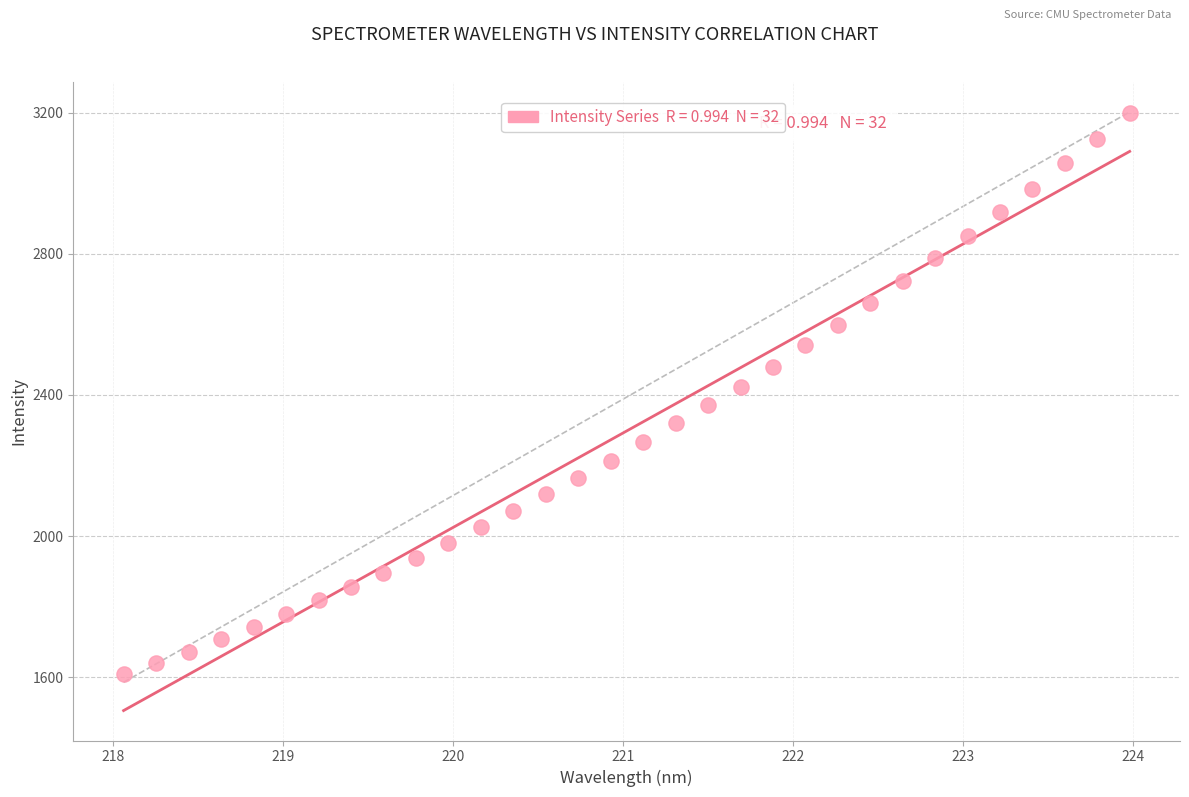

What is the range of Y values (max minus min)?

1590.6